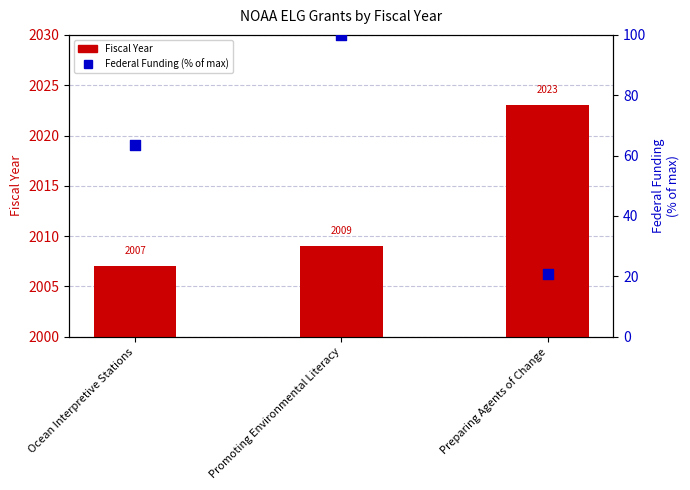

At how many categories does at least one series exceed 485?

3